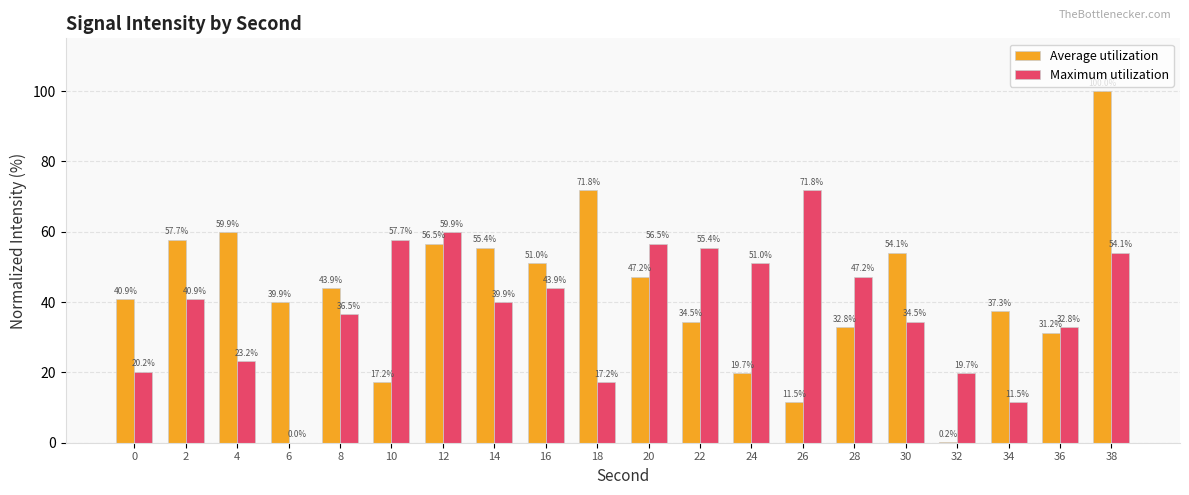

Is it true that Average utilization equals 100.0 at 38?

True